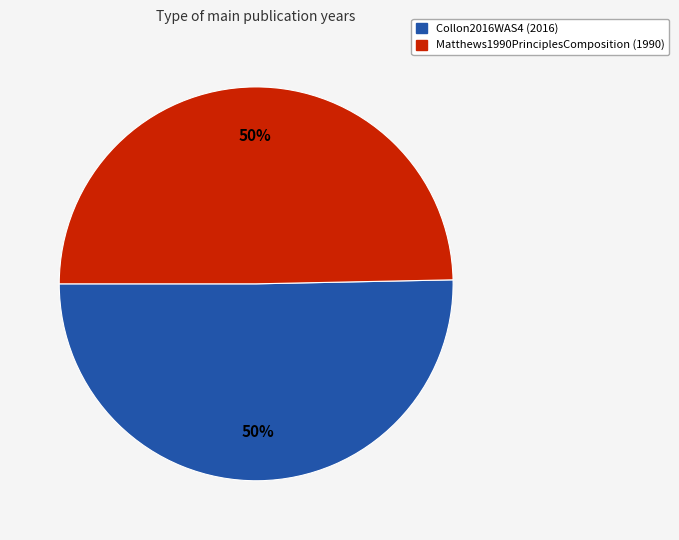

To the nearest percent, what is the combined percentage of Matthews1990PrinciplesComposition and Collon2016WAS4?

100%